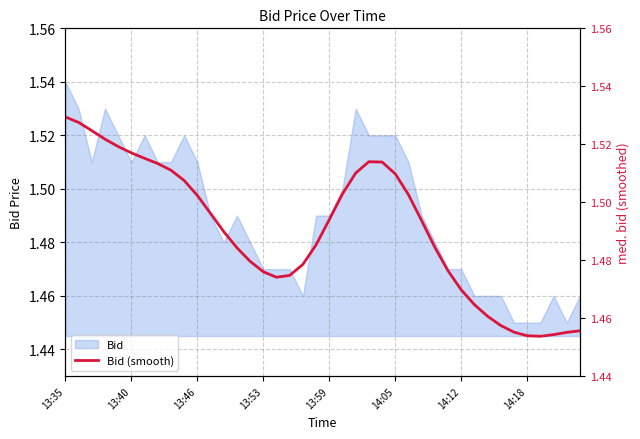

At which label does Bid reach its peak?

13:35